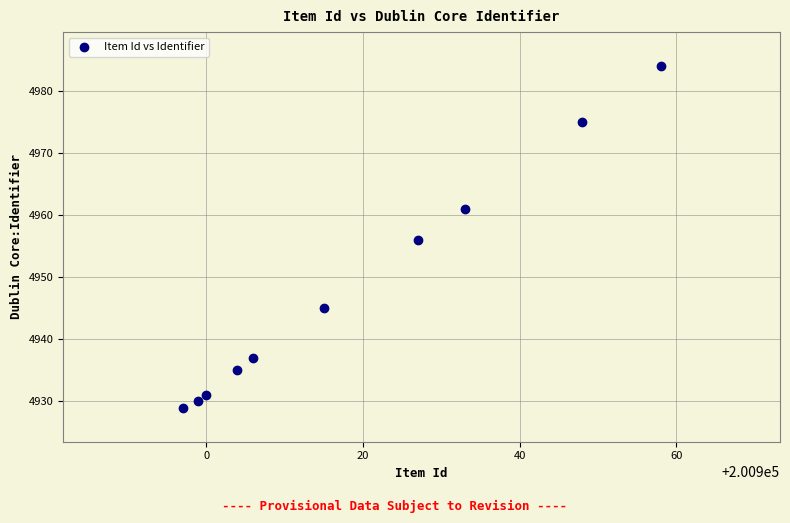

What is the average X value?

200919